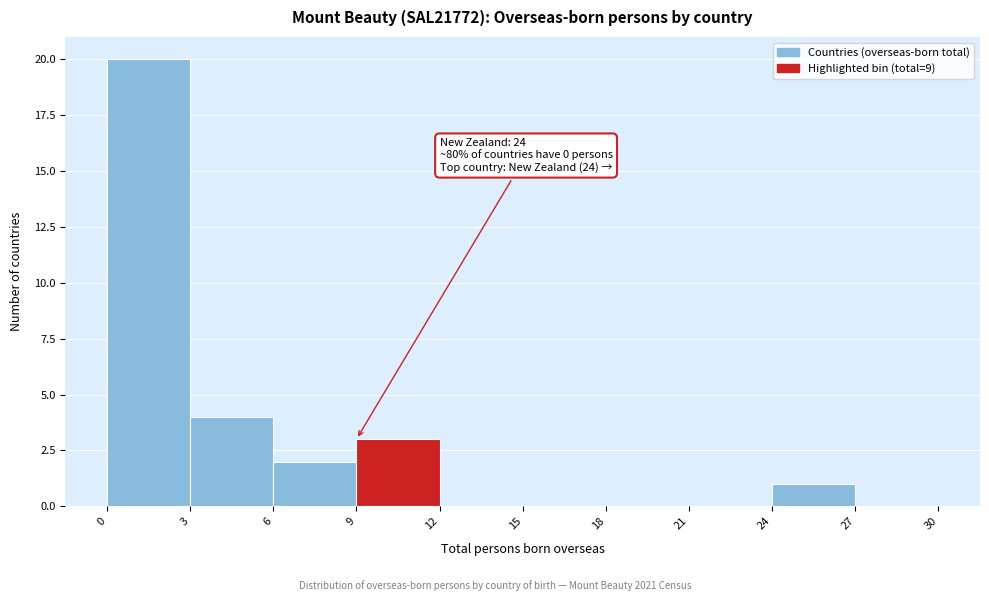

Over which range of the x-axis is the bar tallest?

0 to 3